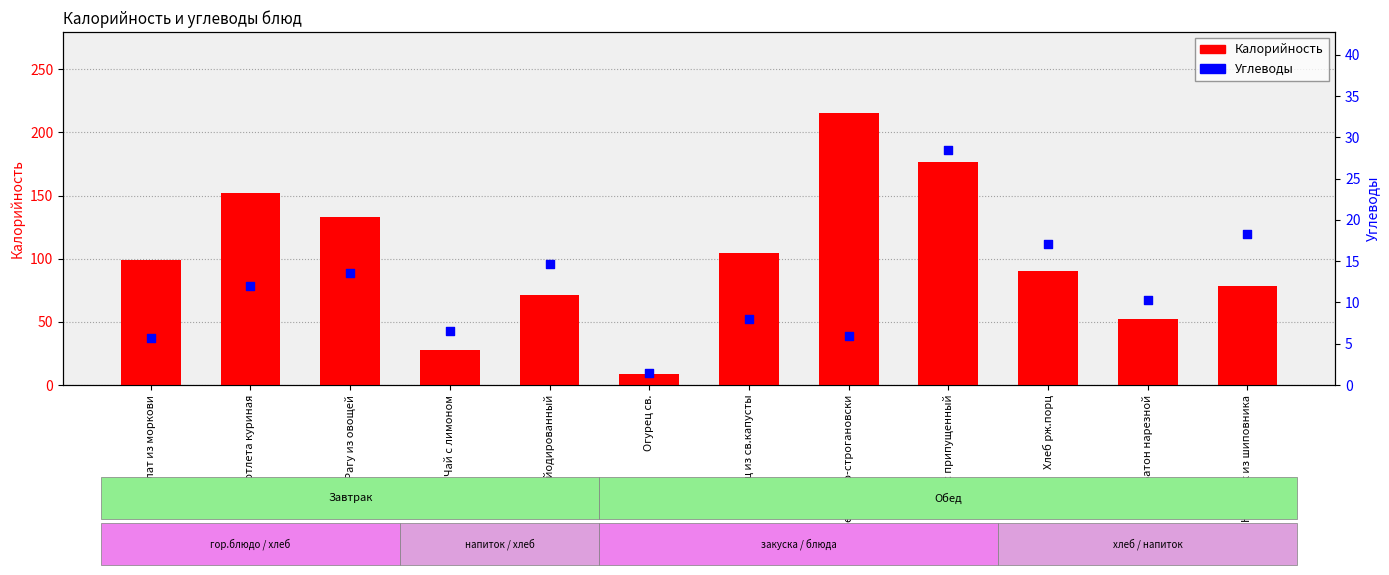

Which series has the largest total across all categories?

Калорийность